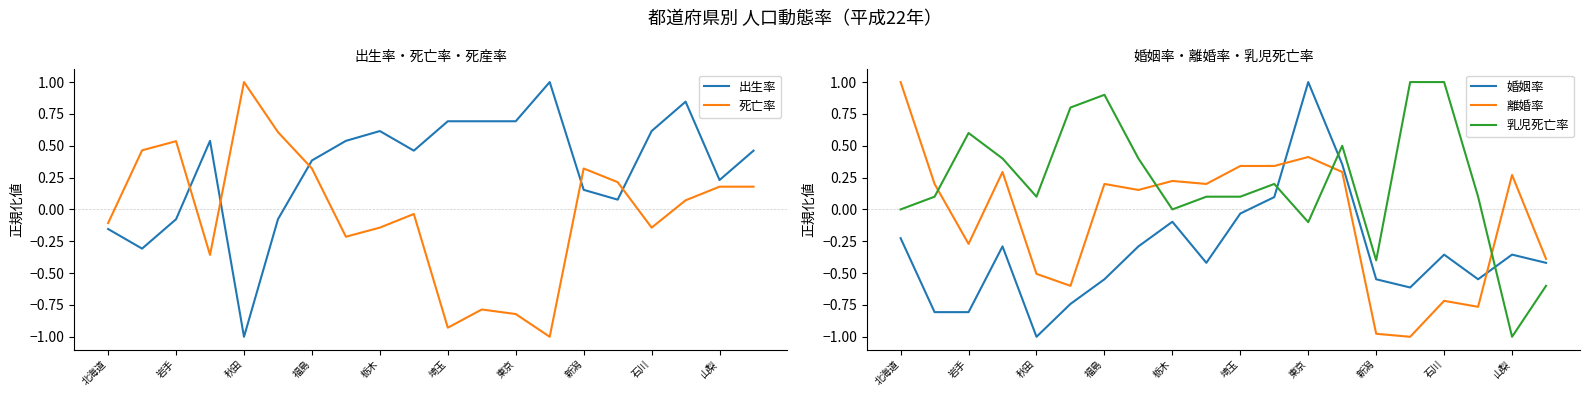

The value of 出生率 at 東京 is 0.7. True or false?

True